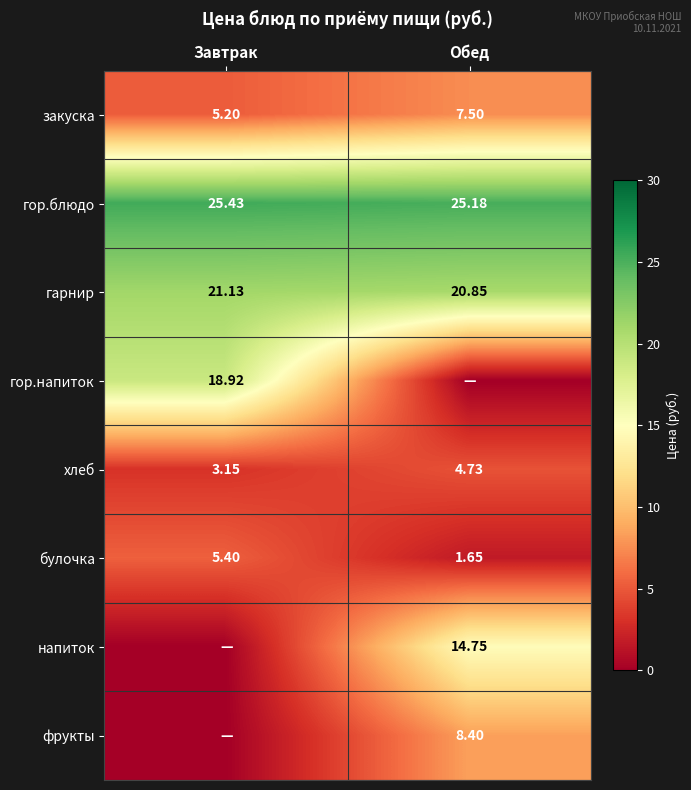

At which category does the chart reach its minimum across all series?

Обед